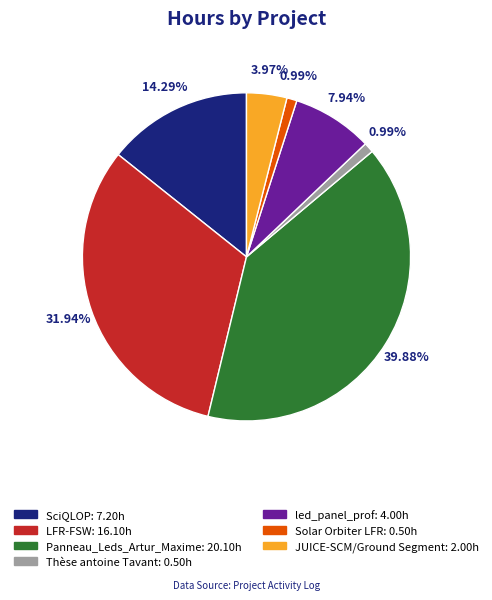

Which category has the biggest portion of the pie?

Panneau_Leds_Artur_Maxime